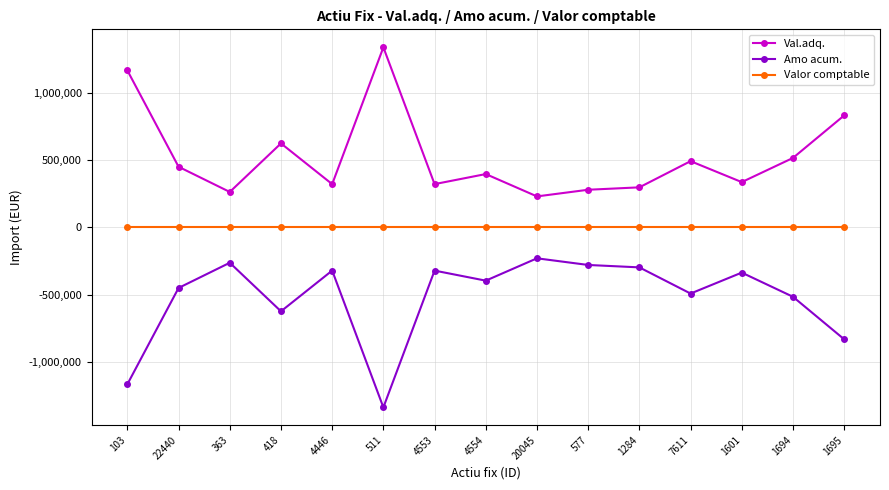

How many series are shown in this chart?

3